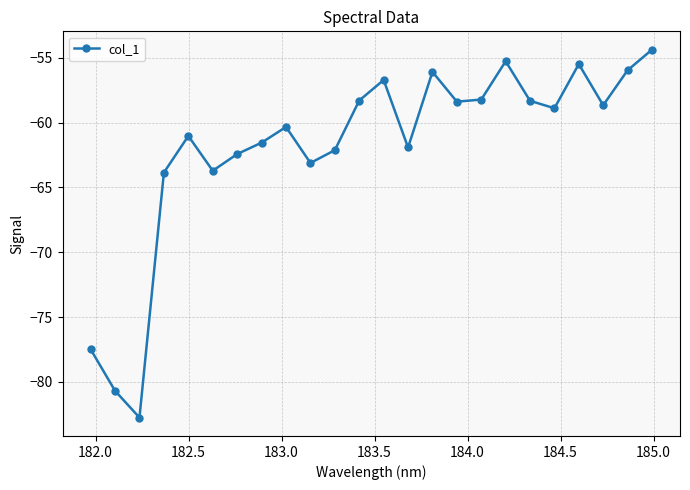

What is the smallest value displayed?

-82.7